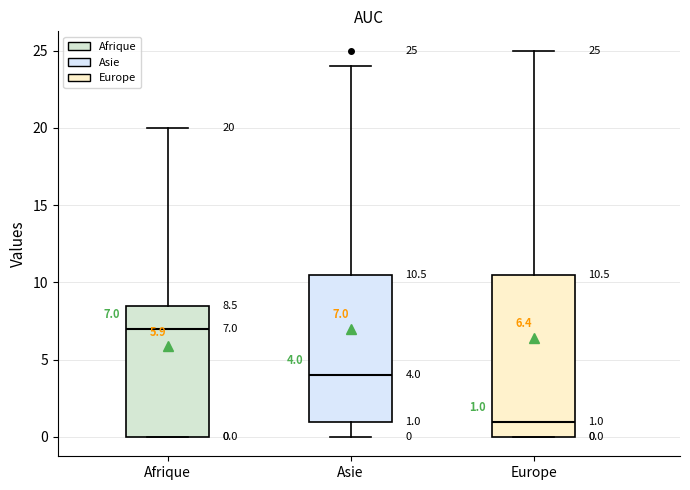

Which box's median line is the lowest?

Europe